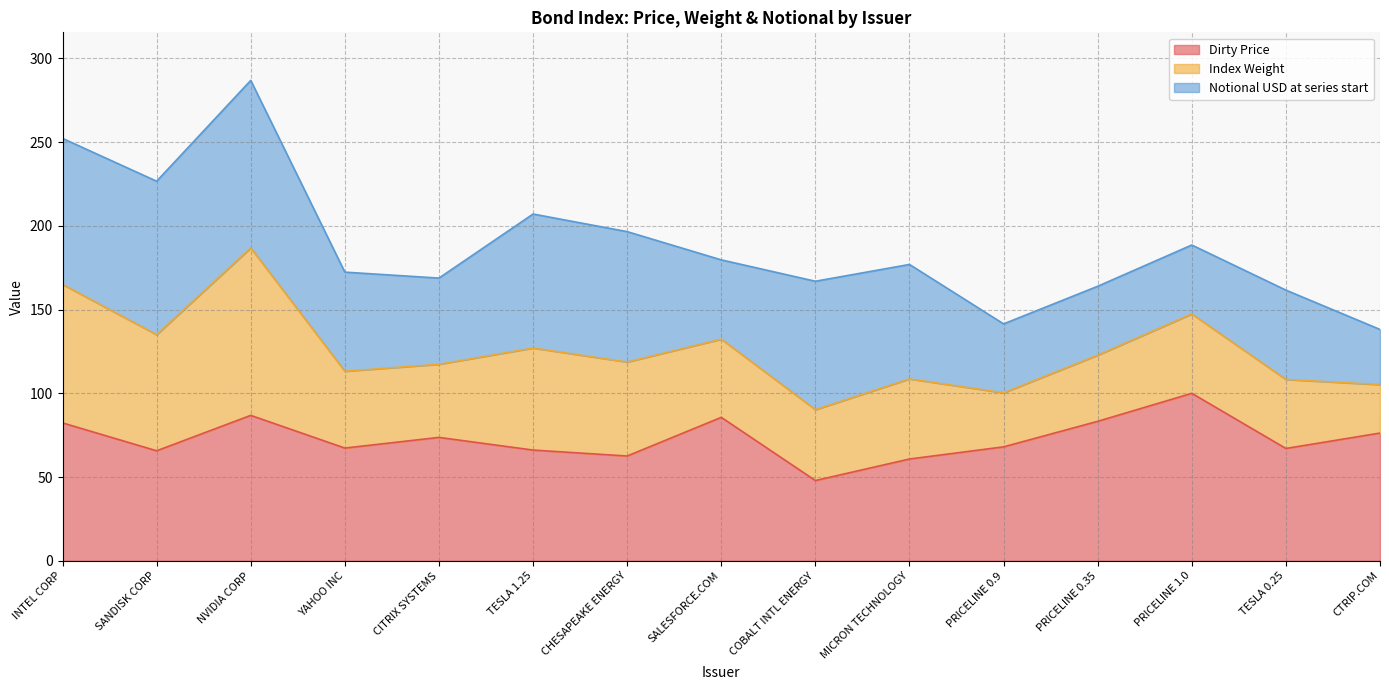

What is the total value across all series at TESLA 1.25?

207.1